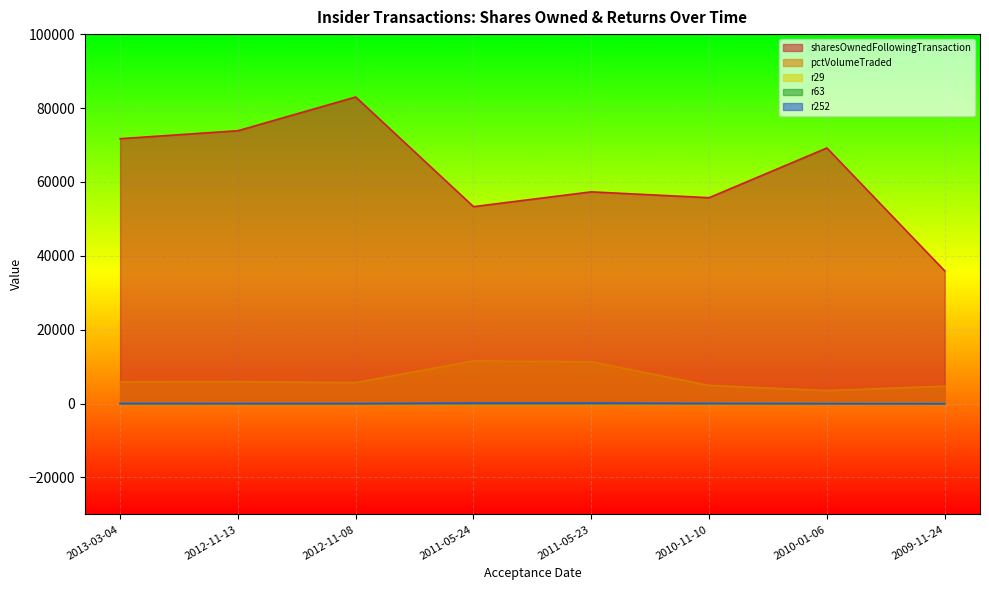

How many times do r63 and r29 cross each other?

2